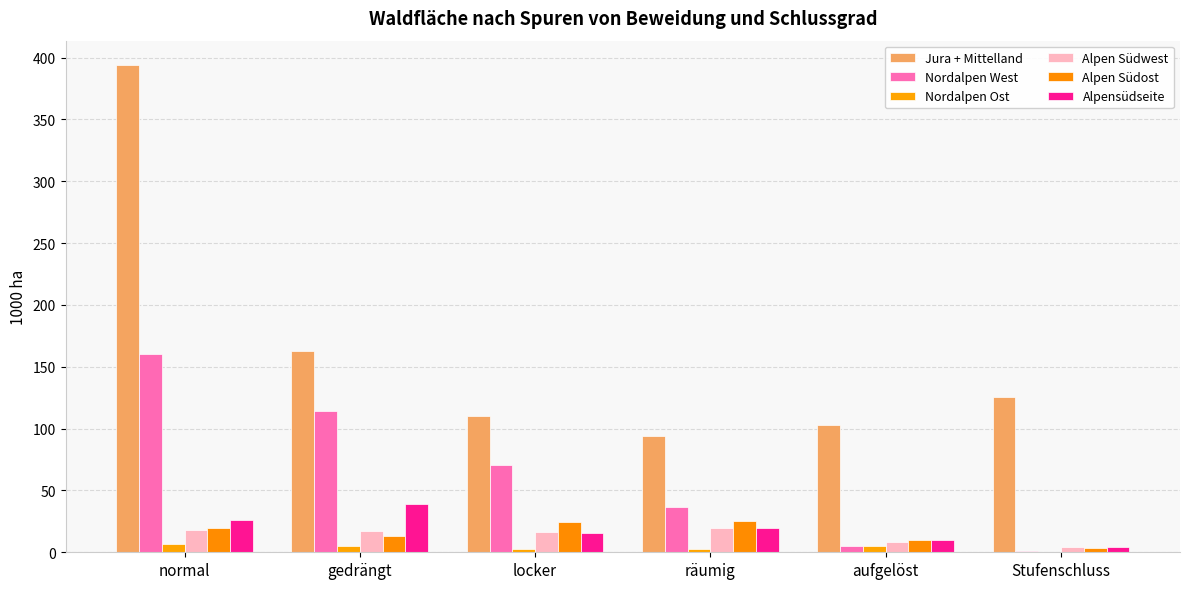

Are the bars grouped side by side (vs. stacked)?

Yes